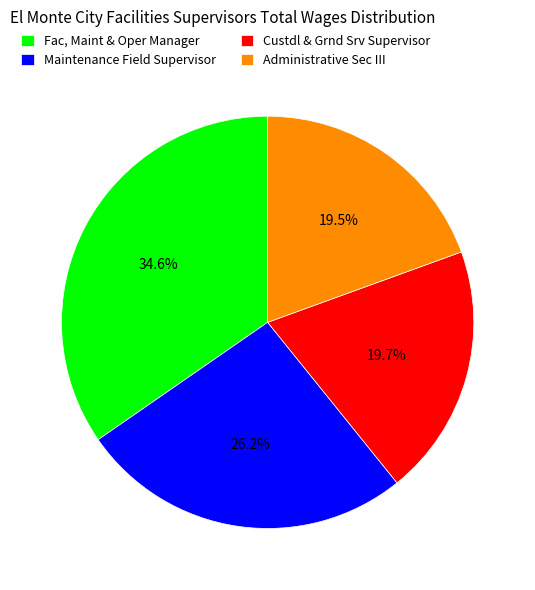

What percentage is the Custdl & Grnd Srv Supervisor slice, to the nearest percent?

20%